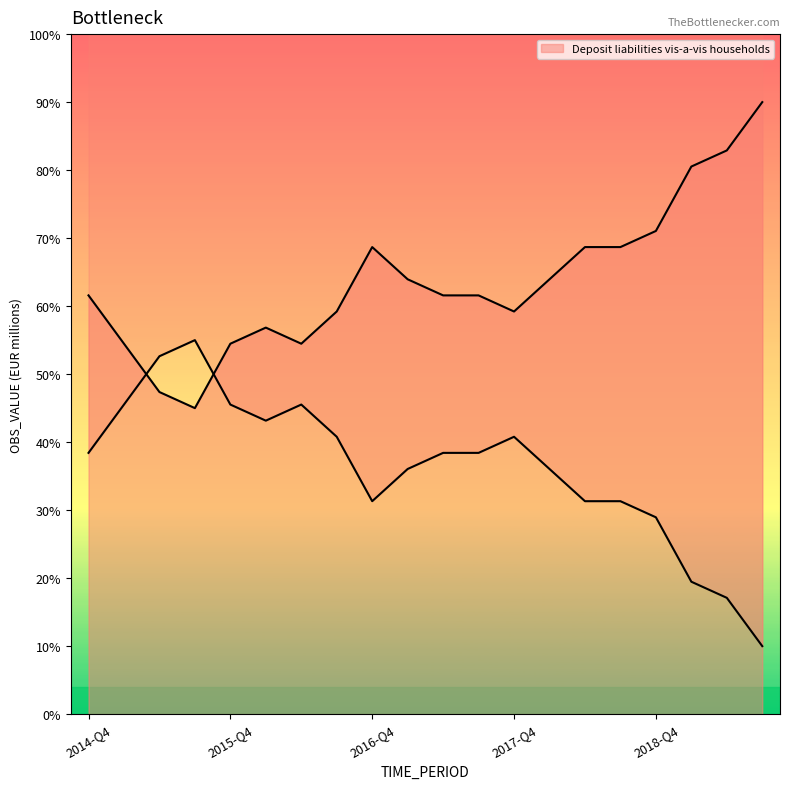

The value at 2016-Q4 is 68.7. True or false?

True